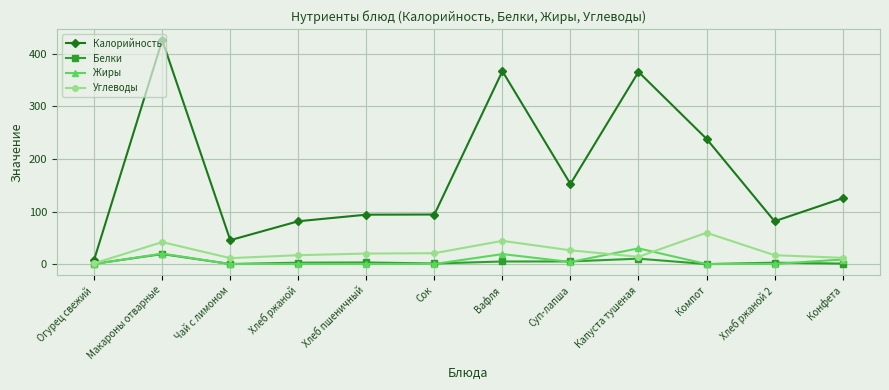

What is the average value of the Белки series?

4.2